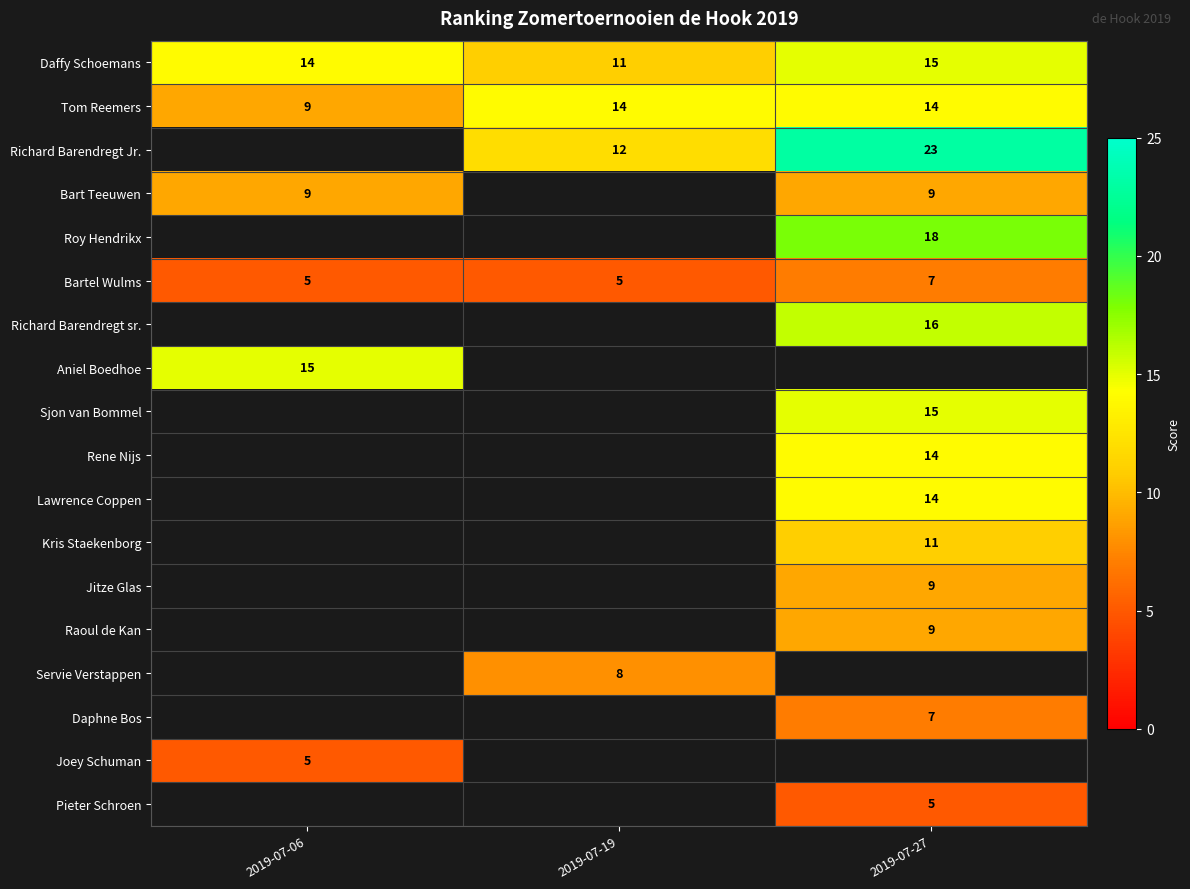

At how many categories does at least one series exceed 7?

3